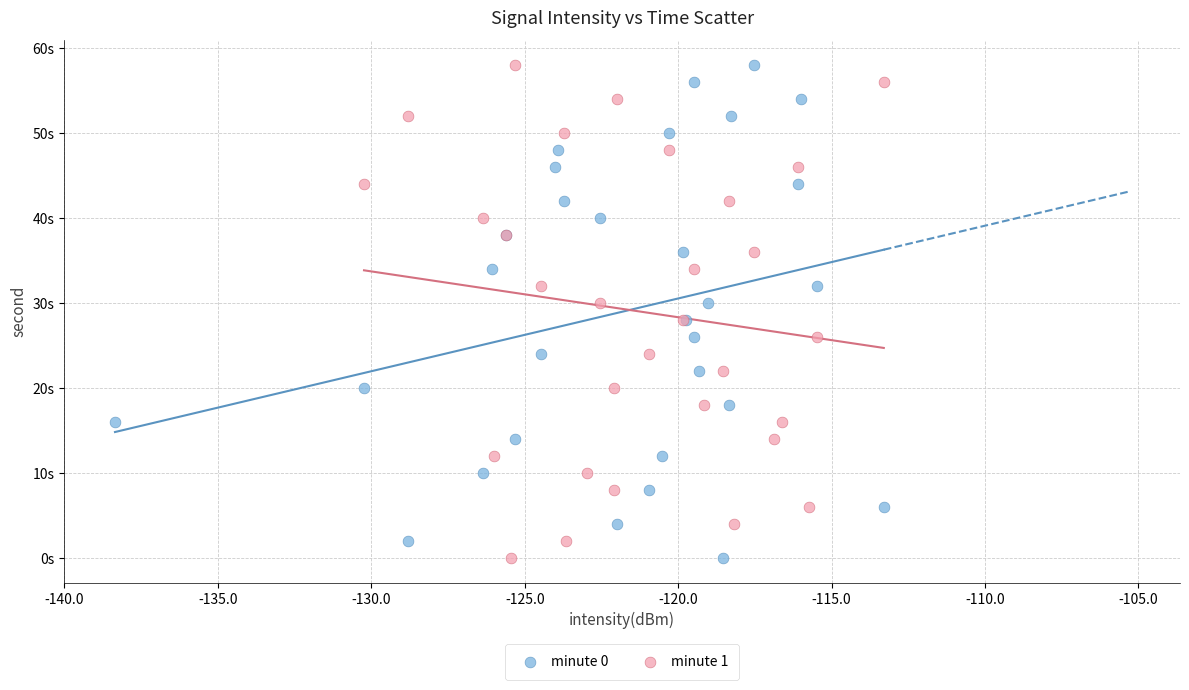

What are all the series names shown in the legend?

minute 0, minute 1